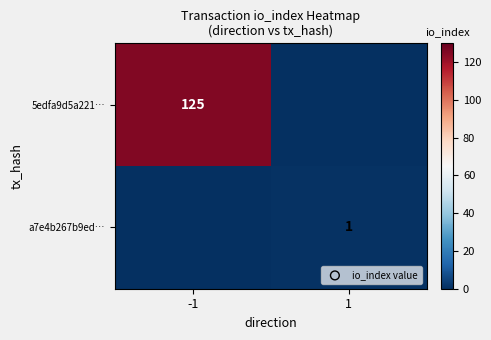

The a7e4b267b9ed… series shows 1 at 1. True or false?

True